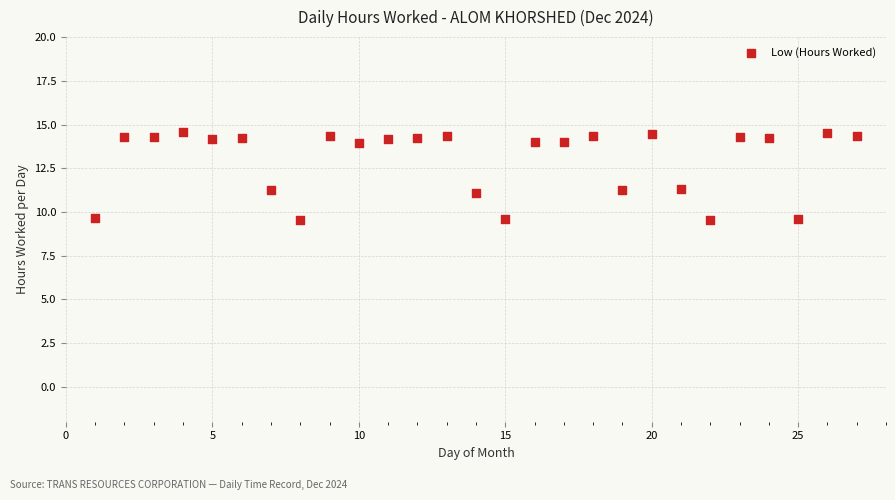

What is the range of X values (max minus min)?

26.0